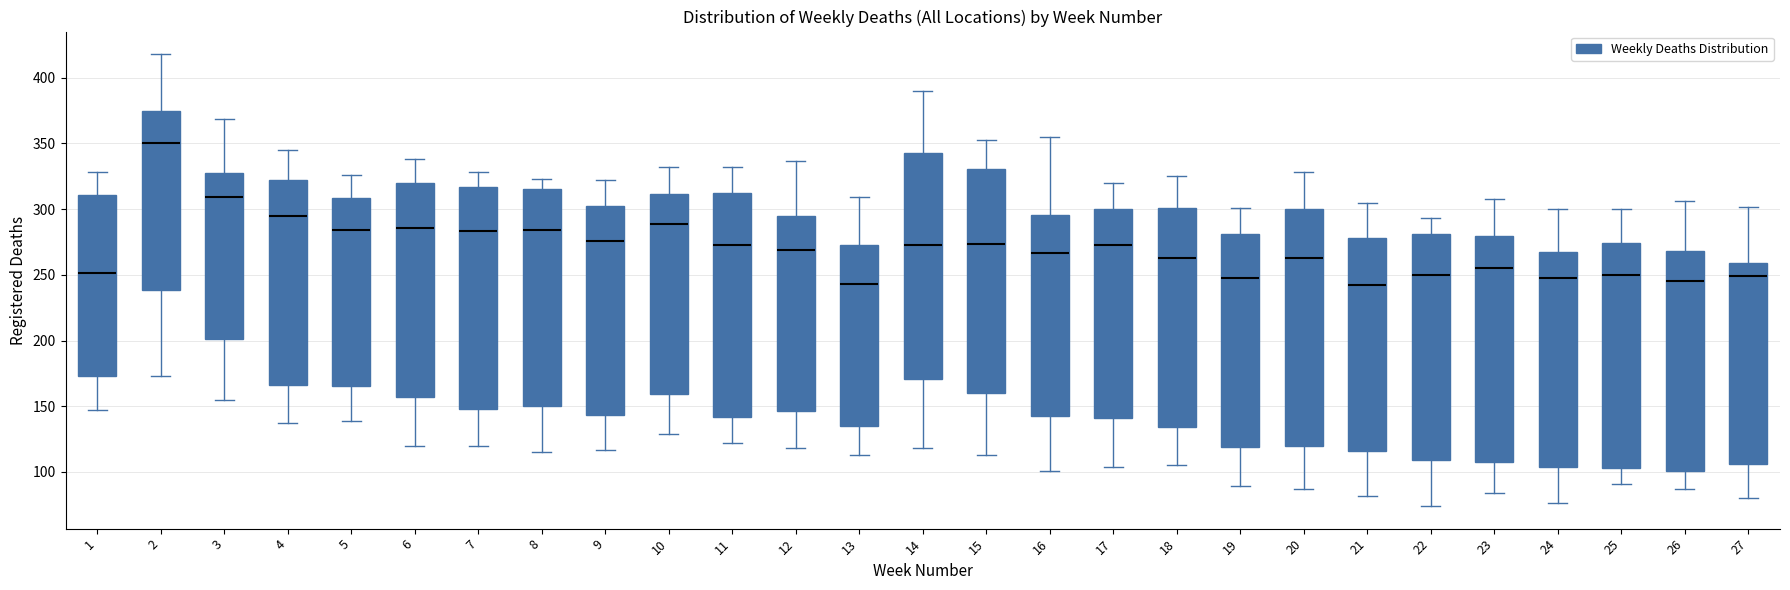

Reading left to right, transcribe this box plot: for each box, give where its median line is, the range the box spans, and where its two whiskers end, as read against the y-axis. The values are not printed on the chart, so give them approximately, as read against the axis.

1: median 250, box 175 to 310, whiskers 145 to 330
2: median 350, box 240 to 375, whiskers 175 to 420
3: median 310, box 200 to 330, whiskers 155 to 370
4: median 295, box 165 to 320, whiskers 135 to 345
5: median 285, box 165 to 310, whiskers 140 to 325
6: median 285, box 155 to 320, whiskers 120 to 340
7: median 285, box 150 to 315, whiskers 120 to 330
8: median 285, box 150 to 315, whiskers 115 to 325
9: median 275, box 145 to 305, whiskers 115 to 320
10: median 290, box 160 to 310, whiskers 130 to 330
11: median 275, box 140 to 310, whiskers 120 to 330
12: median 270, box 145 to 295, whiskers 120 to 335
13: median 245, box 135 to 275, whiskers 115 to 310
14: median 275, box 170 to 345, whiskers 120 to 390
15: median 275, box 160 to 330, whiskers 115 to 355
16: median 265, box 145 to 295, whiskers 100 to 355
17: median 275, box 140 to 300, whiskers 105 to 320
18: median 265, box 135 to 300, whiskers 105 to 325
19: median 250, box 120 to 280, whiskers 90 to 300
20: median 265, box 120 to 300, whiskers 85 to 330
21: median 240, box 115 to 280, whiskers 80 to 305
22: median 250, box 110 to 280, whiskers 75 to 295
23: median 255, box 110 to 280, whiskers 85 to 310
24: median 250, box 105 to 270, whiskers 75 to 300
25: median 250, box 105 to 275, whiskers 90 to 300
26: median 245, box 100 to 270, whiskers 85 to 305
27: median 250, box 105 to 260, whiskers 80 to 300